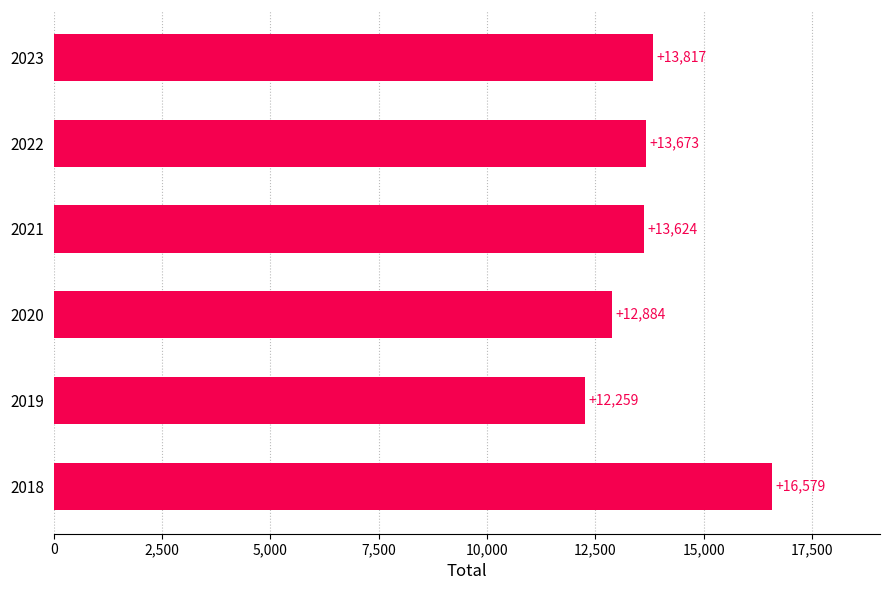

How many series are shown in this chart?

1